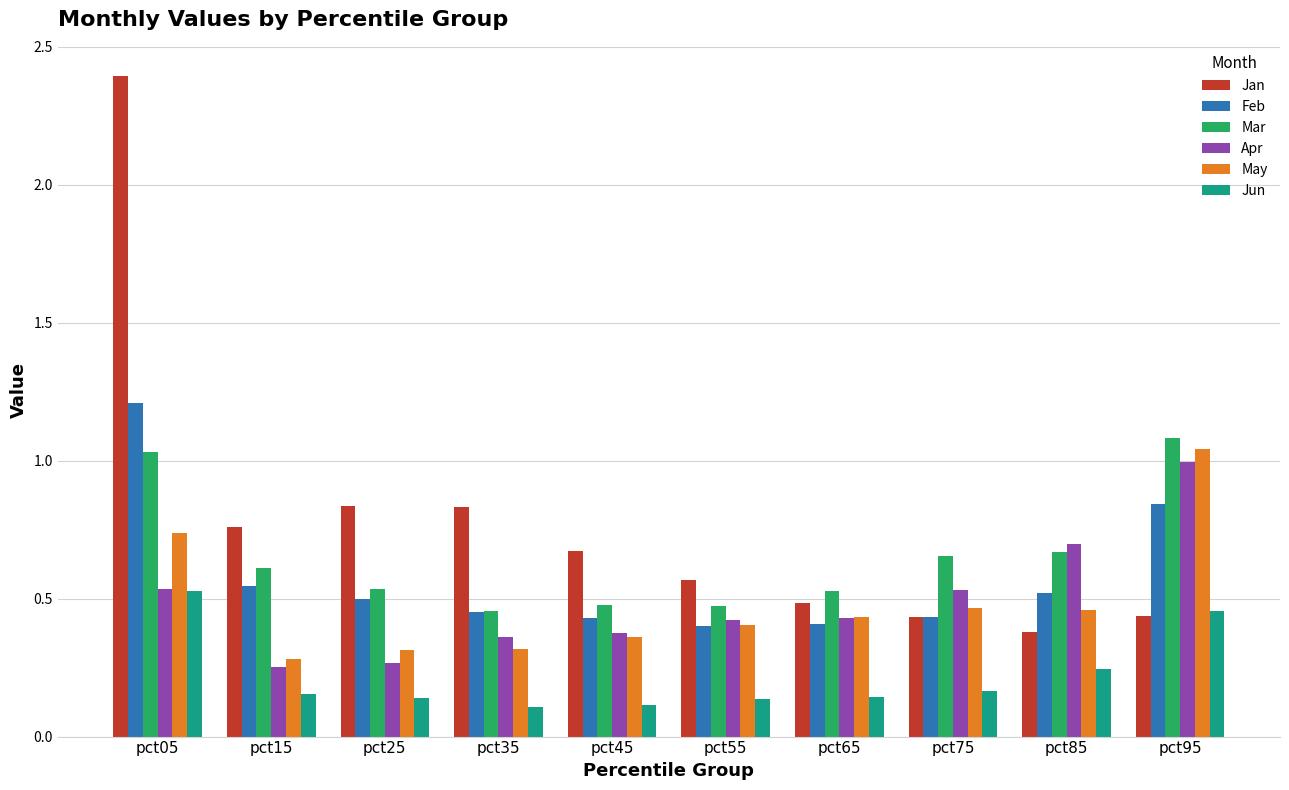

The value of Mar at pct35 is 0.2. True or false?

False